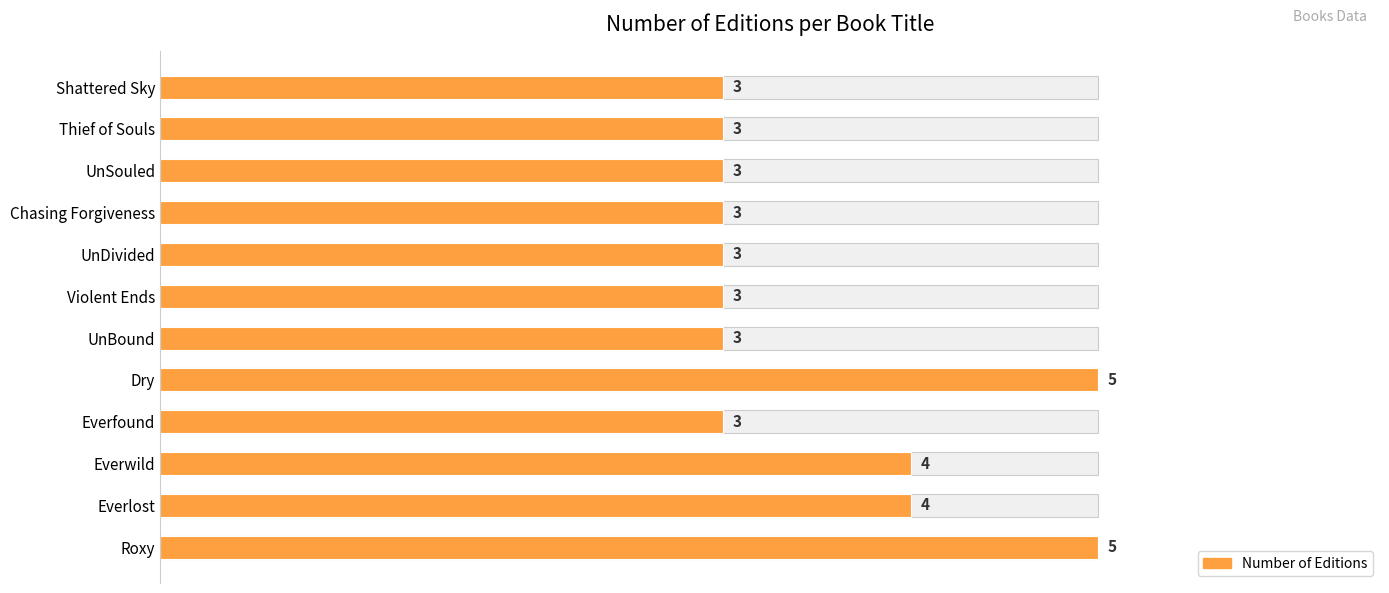

Does the chart contain any negative values?

No